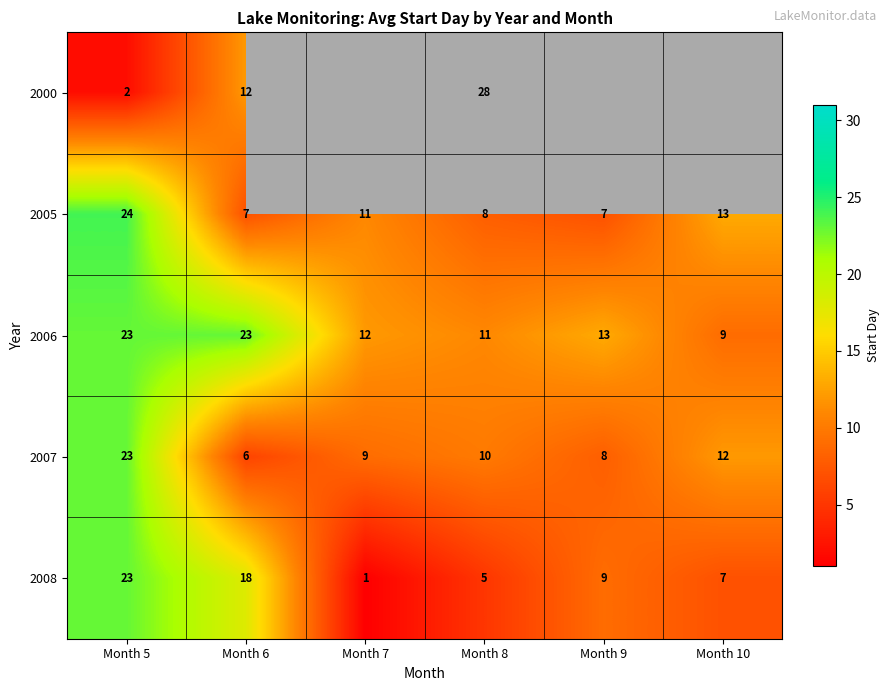

True or false: 2000 has a value of 20 at Month 6.

False